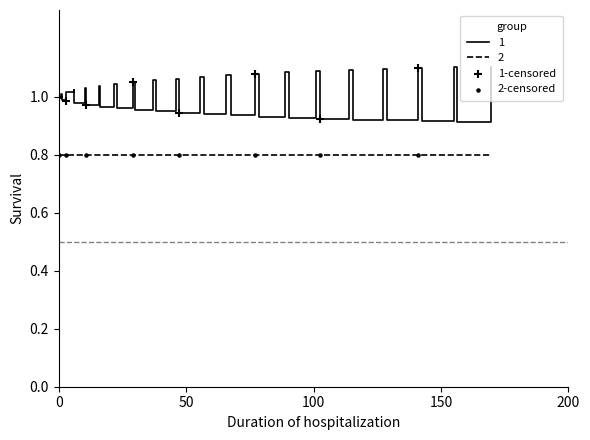

Rank the series by their maximum value, from highest to lowest.

1, 2